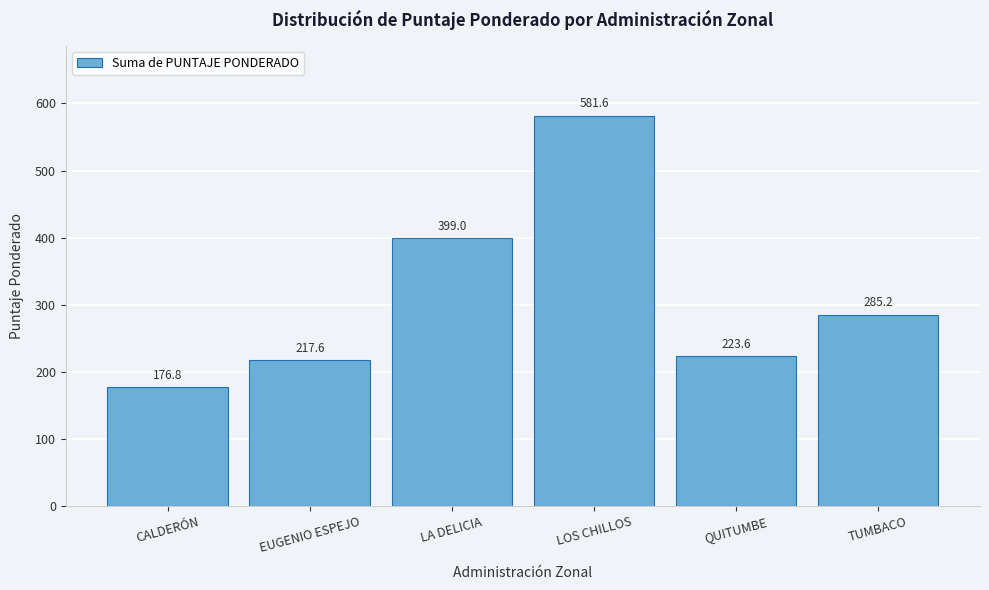

Reading left to right, extract all data points from this chart.

176.8	217.6	399.0	581.6	223.6	285.2